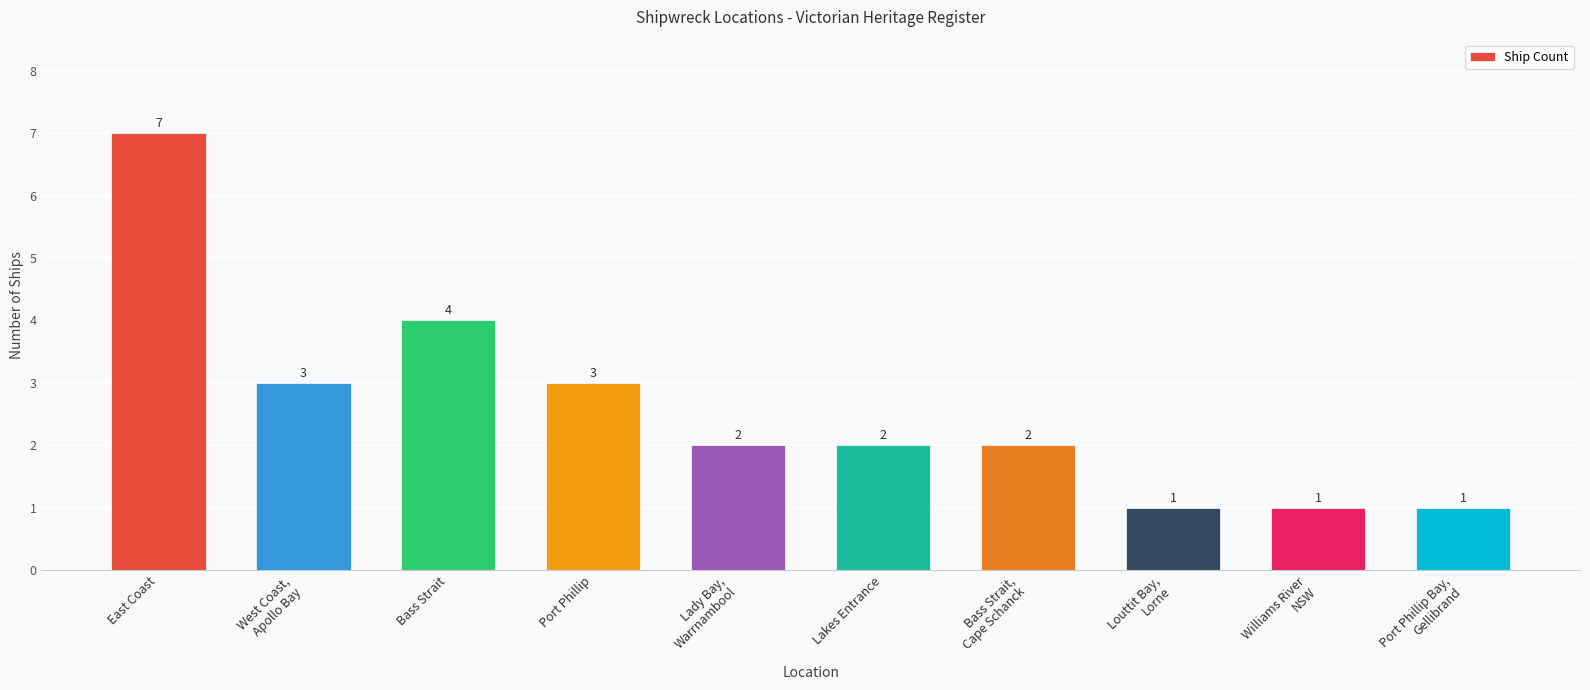

Reading left to right, transcribe all the data shown in this chart.

7	3	4	3	2	2	2	1	1	1